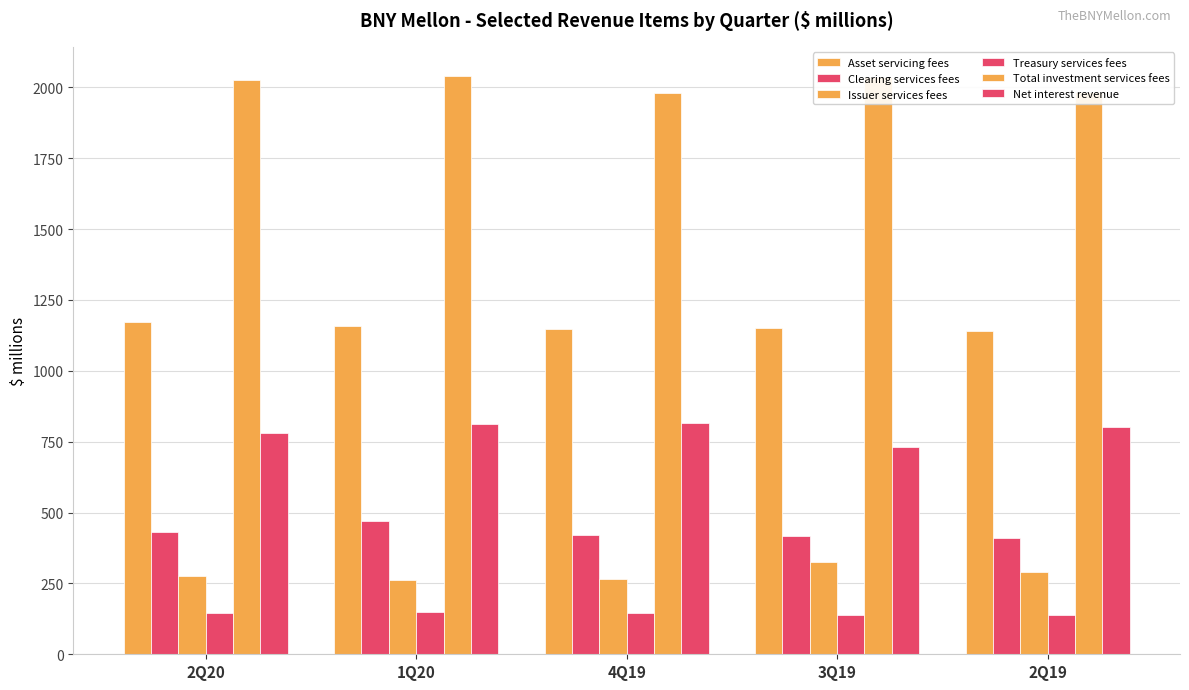

What is the total value across all series at 1Q20?

4896